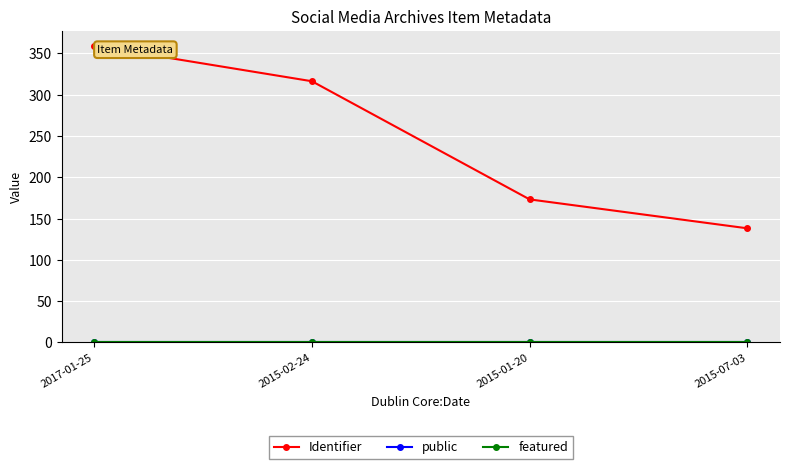

What is the difference between the highest and lowest values at 2017-01-25?

359.2